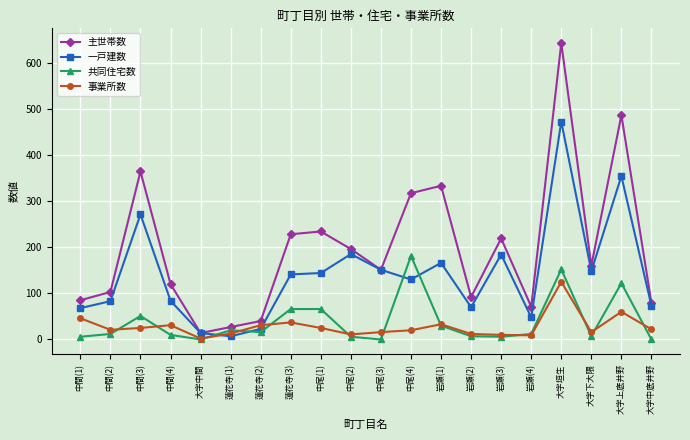

List the series in order of their peak value, highest first.

主世帯数, 一戸建数, 共同住宅数, 事業所数